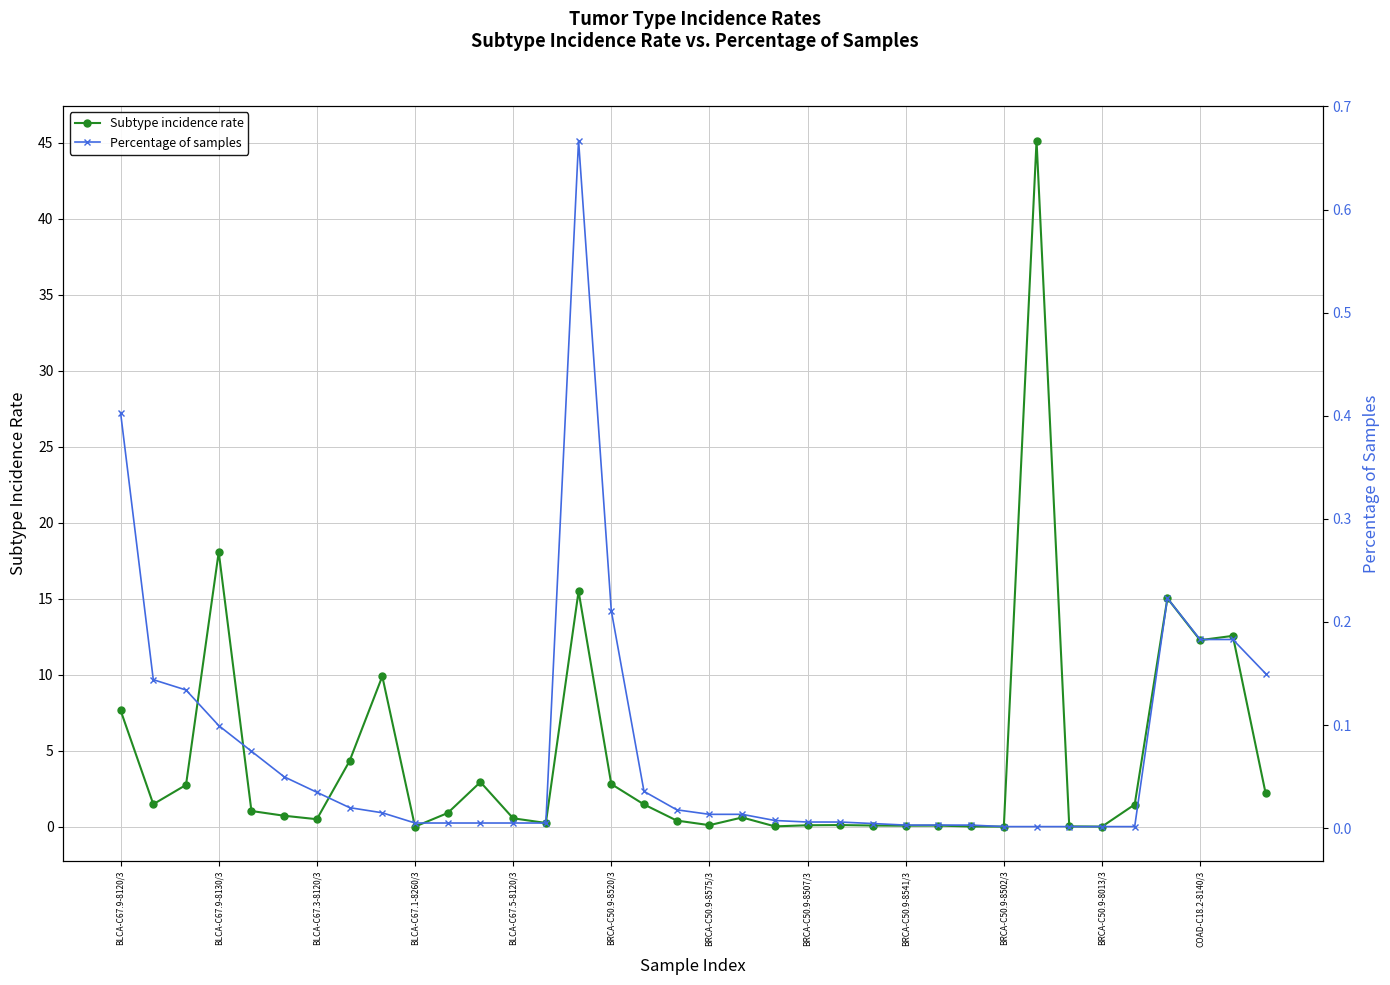

What is the value of the Subtype incidence rate point at the 17th from the left?

1.5